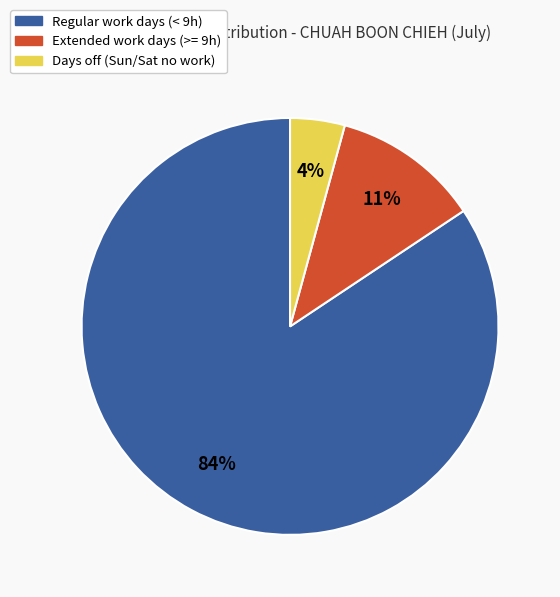

Is there any slice that represents more than half of the pie?

Yes